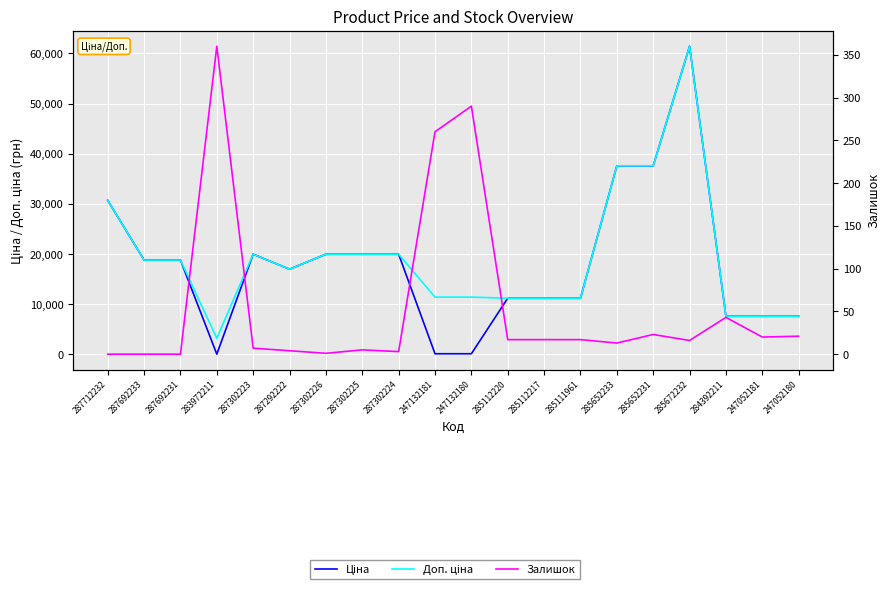

True or false: Доп. ціна and Ціна intersect in this chart.

False